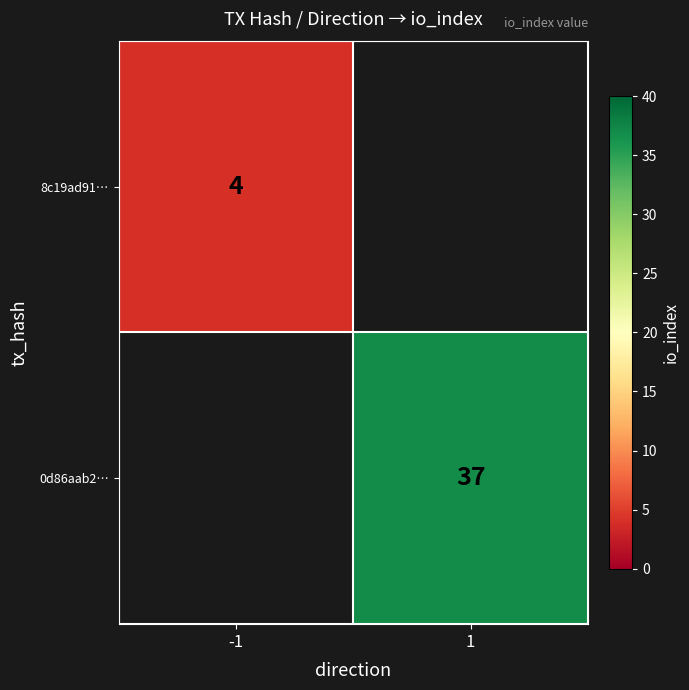

Is it true that 0d86aab2… equals 37 at 1?

True